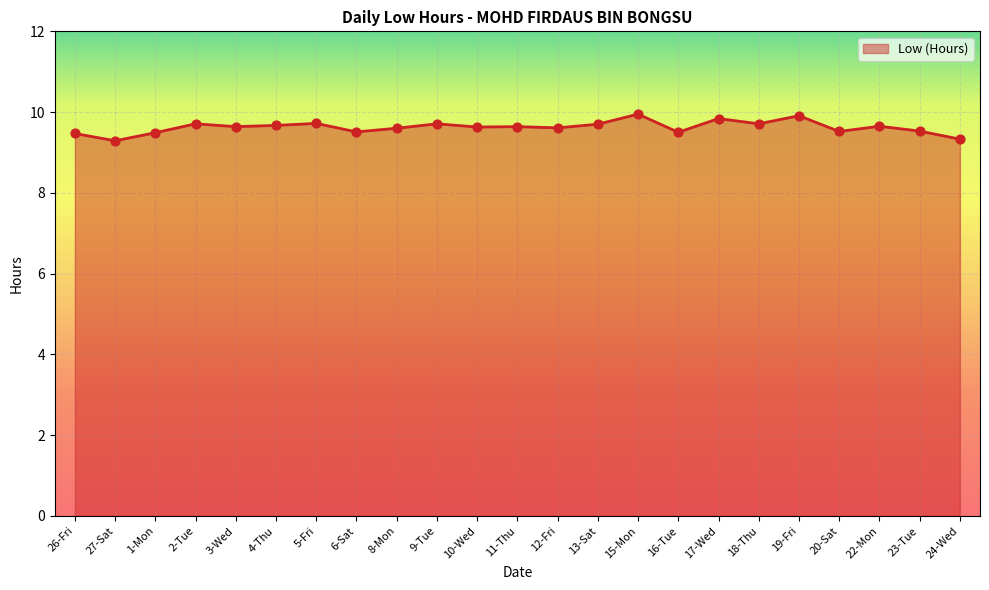

What is the ratio of the value at 27-Sat to the value at 9-Tue?

1.0